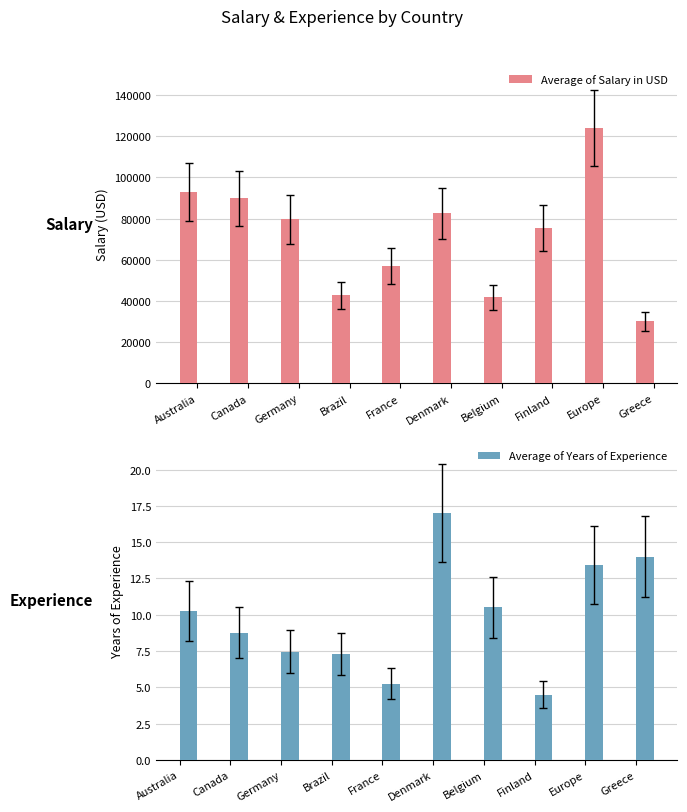

What are all the series names shown in the legend?

Average of Salary in USD, Average of Years of Experience